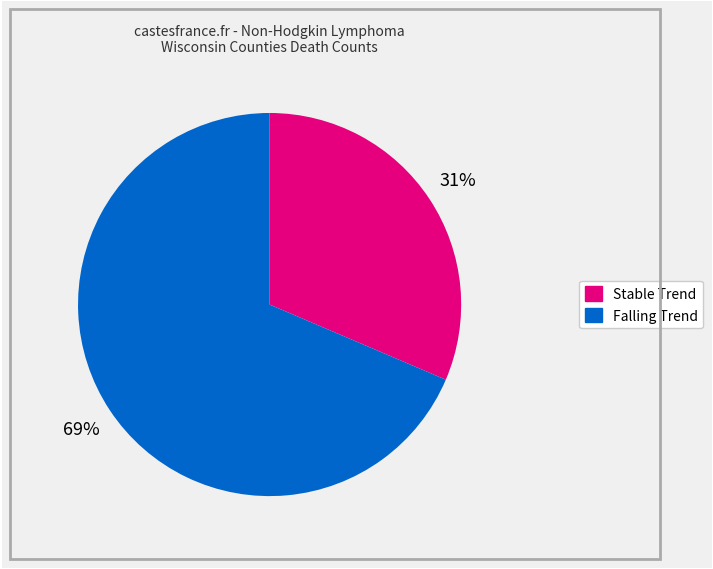

Does any single category account for the majority?

Yes